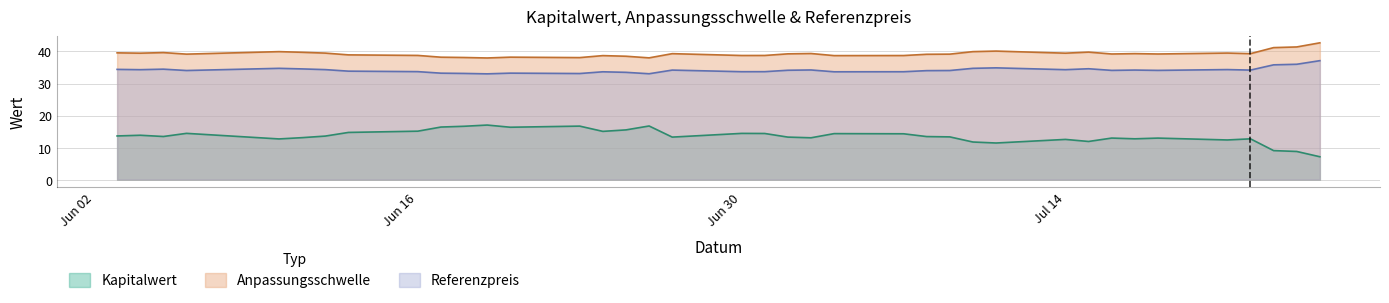

Which has a higher value, 2025-07-22 or 2025-07-23?

2025-07-22